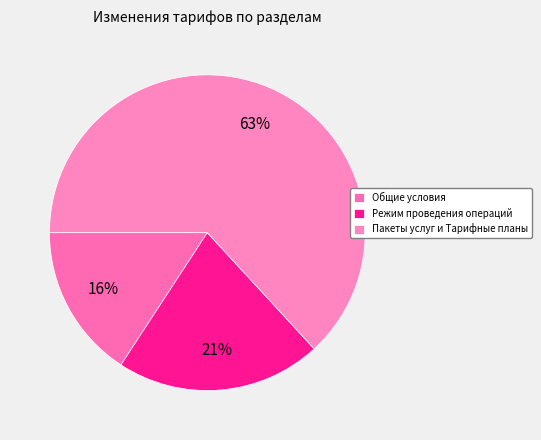

What is the majority slice?

Пакеты услуг и Тарифные планы